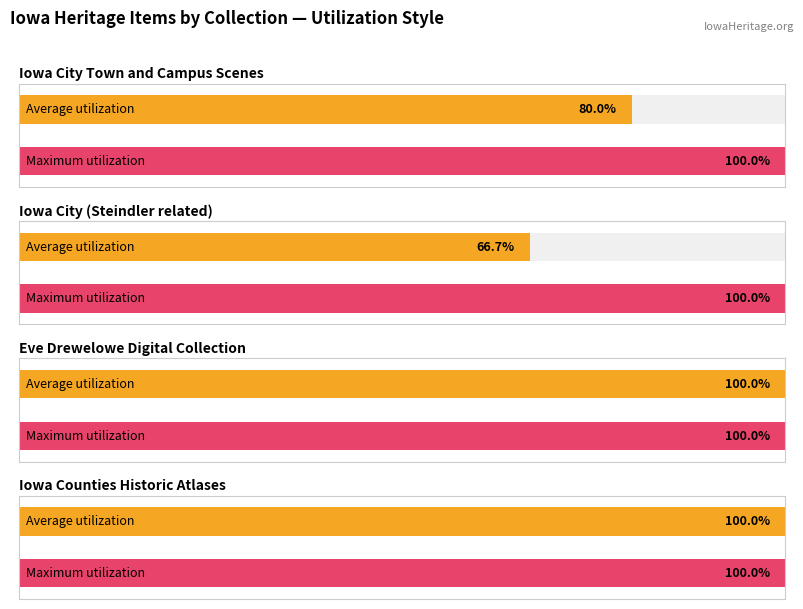

Which category has the highest value across all series?

Iowa City Town and Campus Scenes